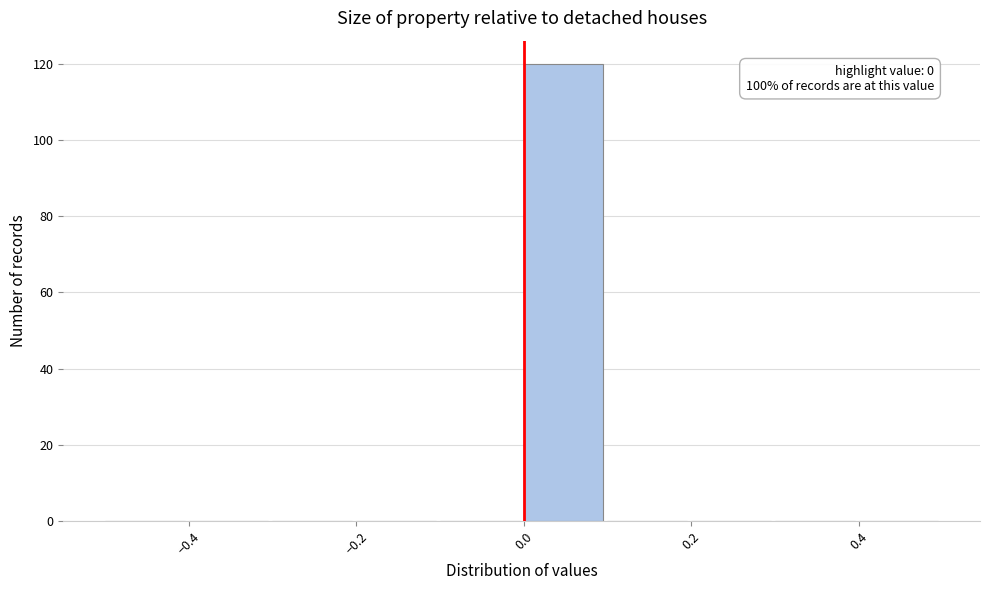

Which range on the x-axis has the tallest bar?

0.0 to 0.1